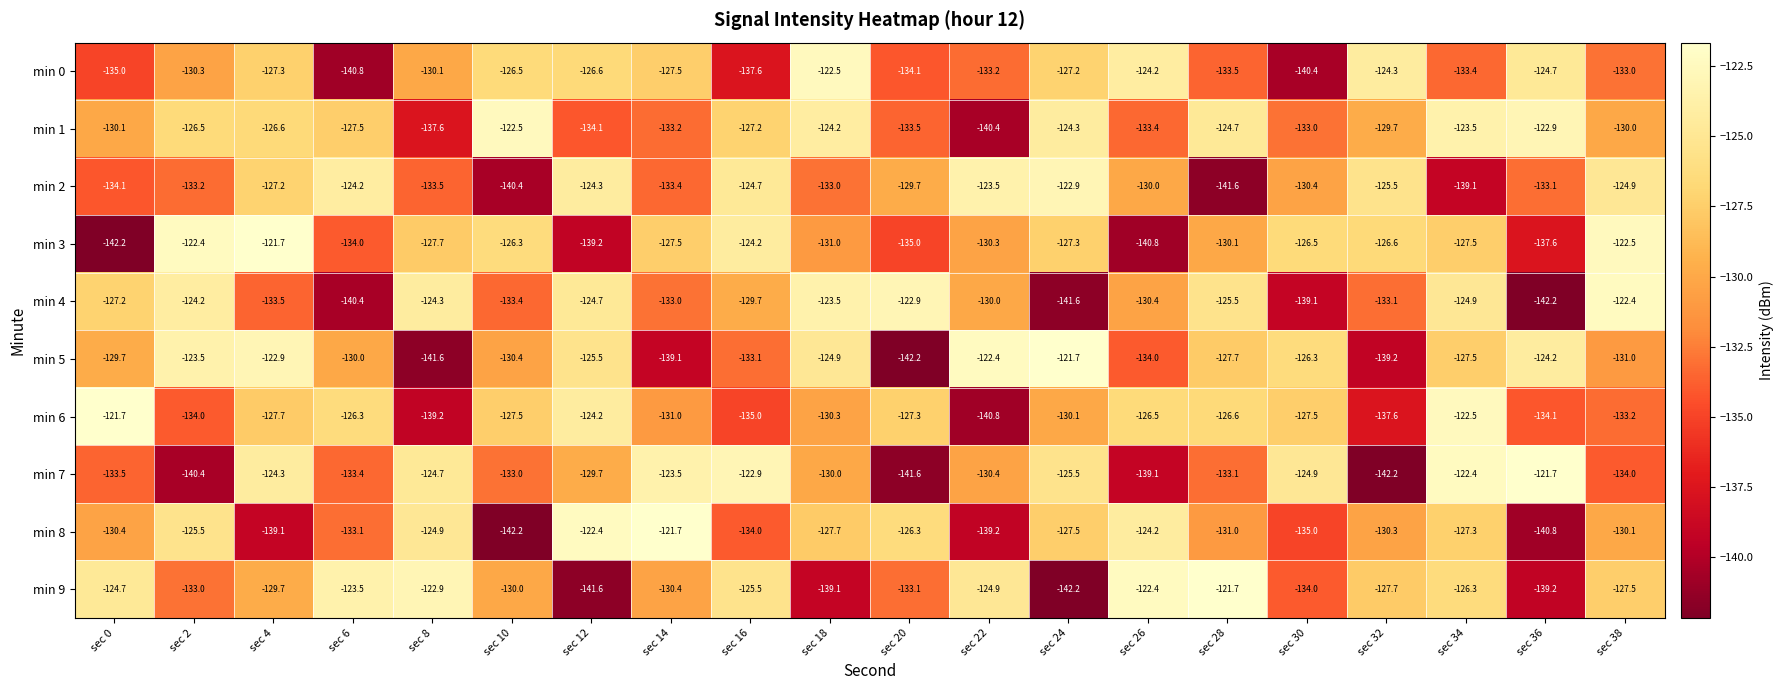

How many data points does each series have?

20